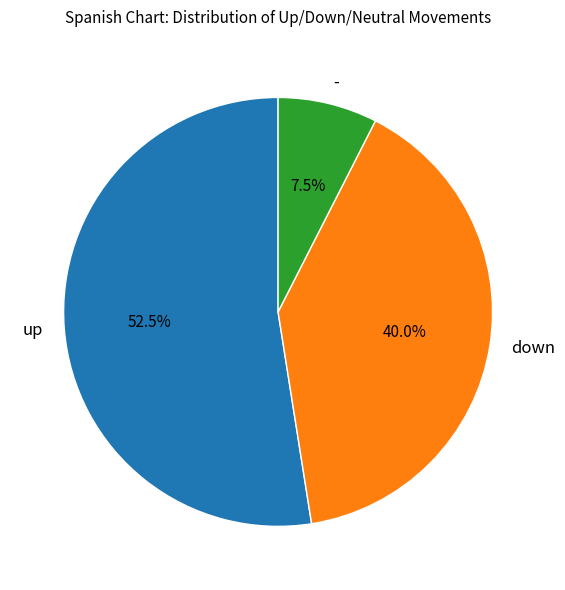

What is the largest slice in the pie chart?

up